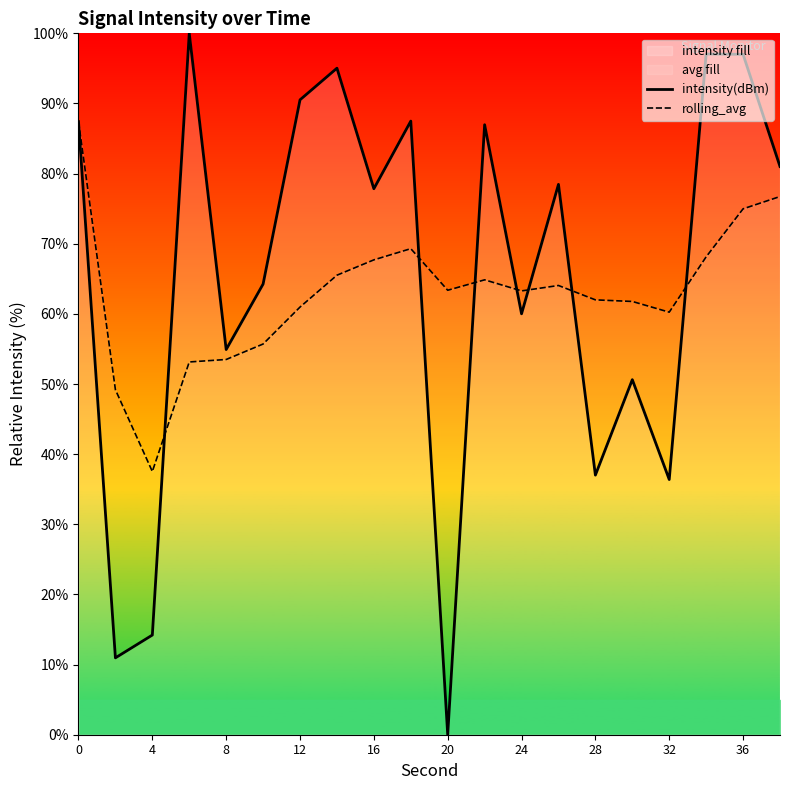

How many lines are shown in the chart?

2